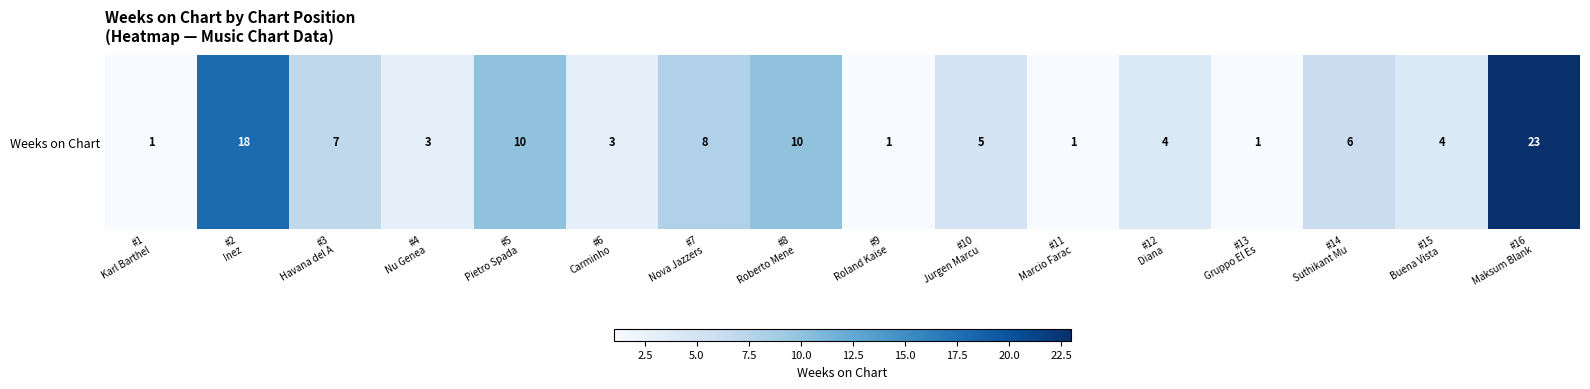

How many distinct data groups are displayed?

1